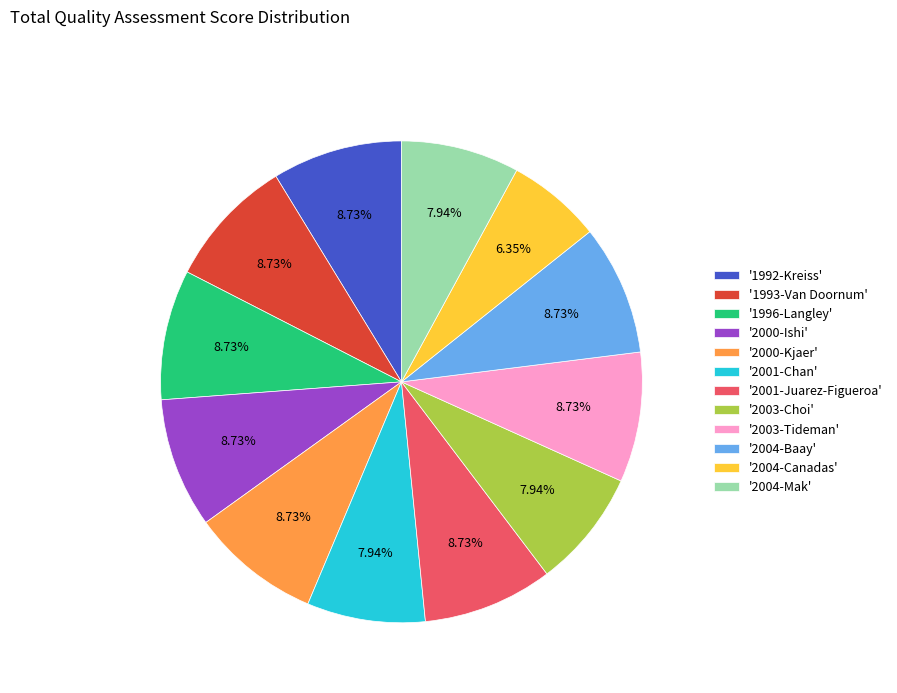

Approximately how many times larger is the value at '2001-Chan' compared to '1992-Kreiss'?

0.9